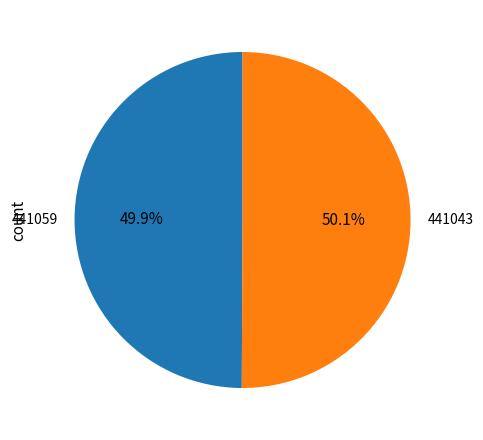

What is the ratio of the value at 441059 to the value at 441043?

1.0